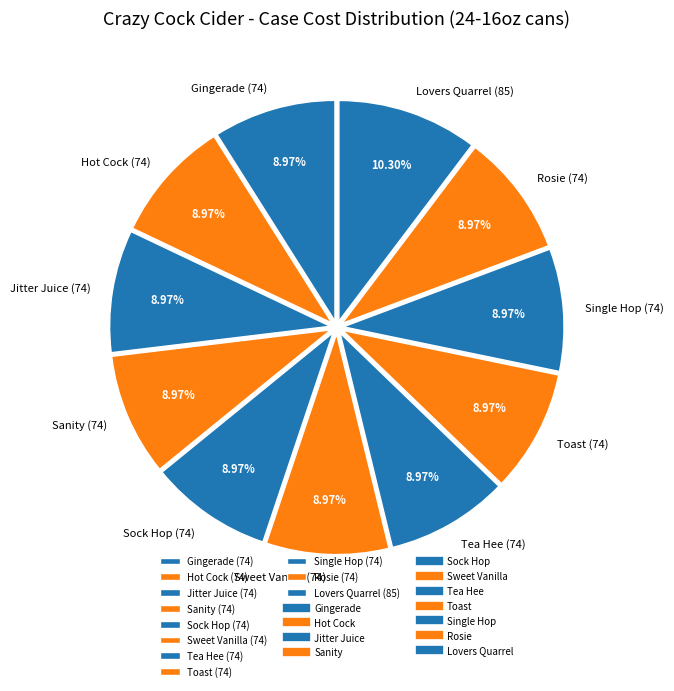

The Sanity slice represents 9% of the pie. True or false?

True